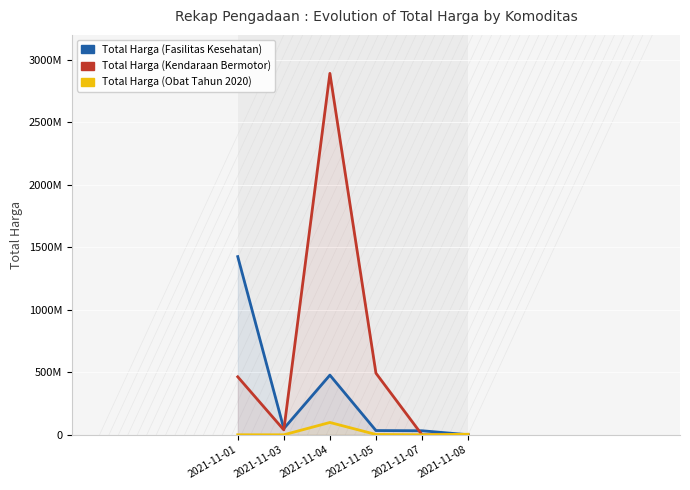

What is the value of the Total Harga (Kendaraan Bermotor) point at the 4th from the left?

493000000